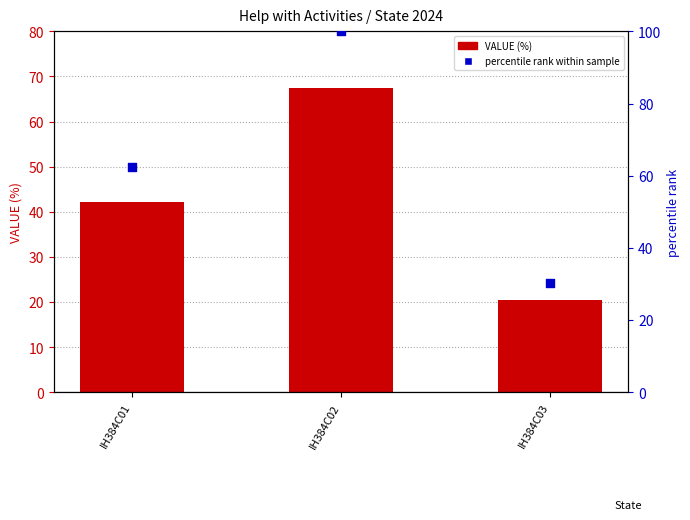

What is the total value across all series at IH384C03?

50.9